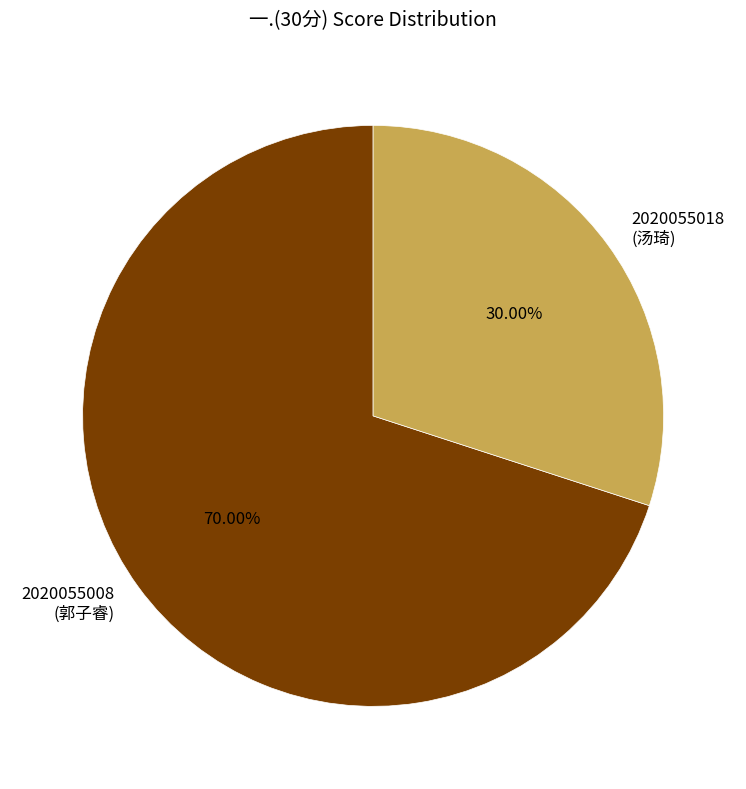

Which slice represents more than half of the pie?

2020055008 (郭子睿)